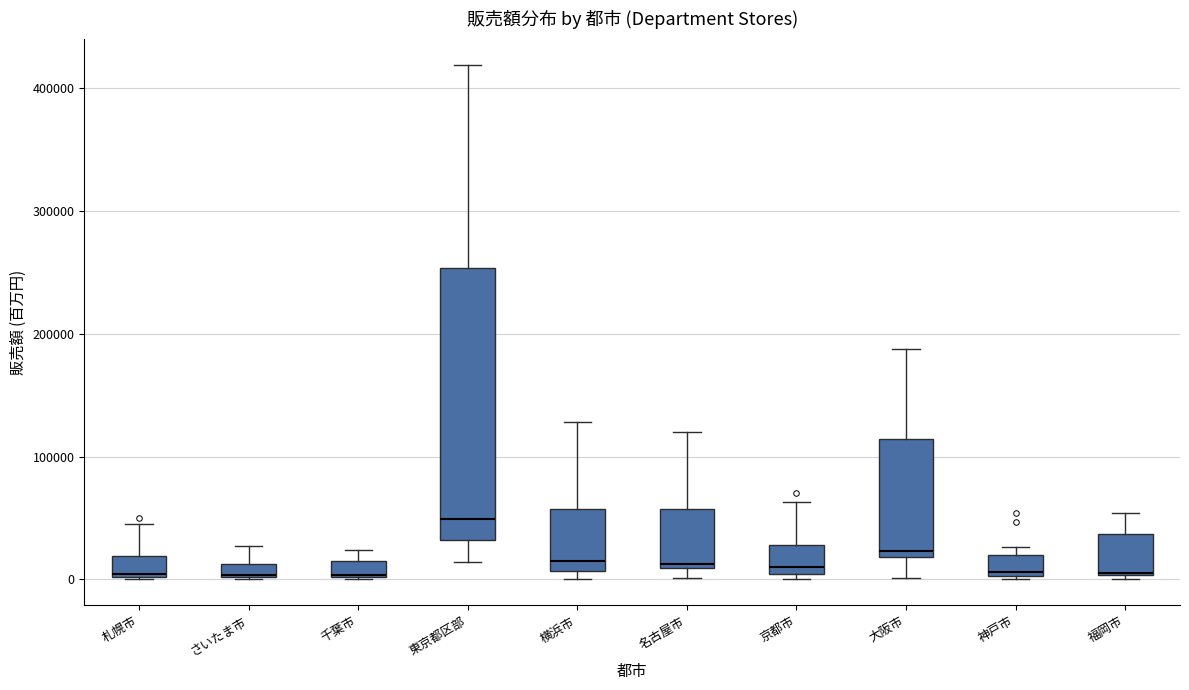

Which box is the tallest, from its lower edge to its upper edge?

東京都区部